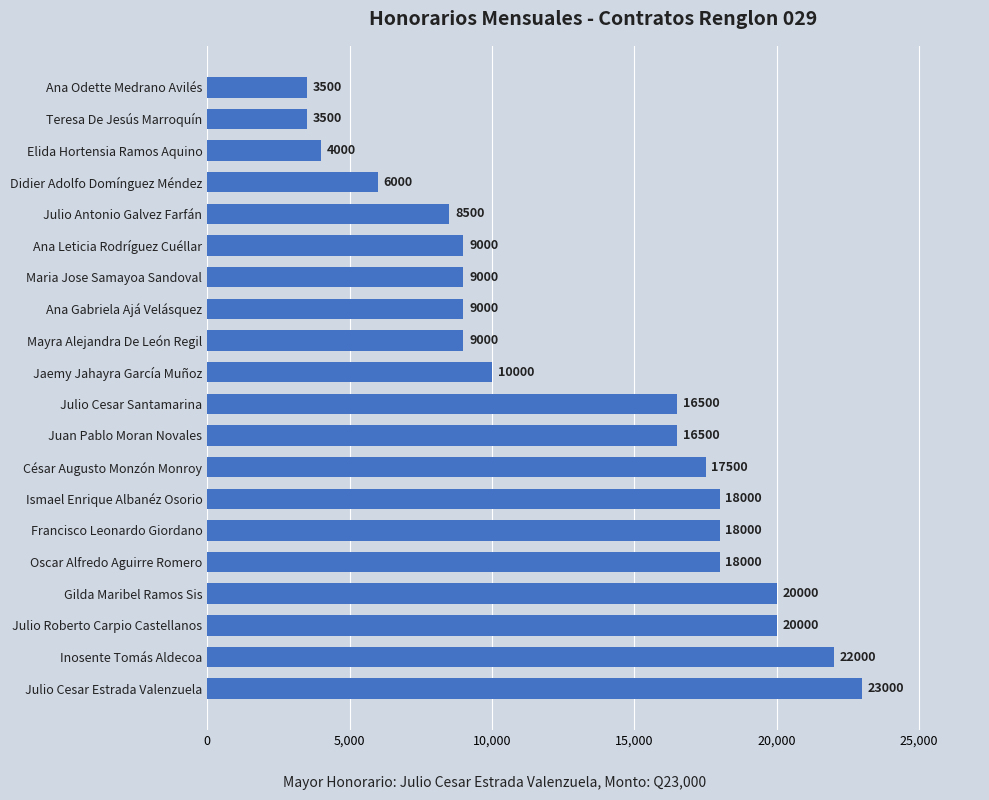

What is the ratio of the value at Maria Jose Samayoa Sandoval to the value at Juan Pablo Moran Novales?

0.5